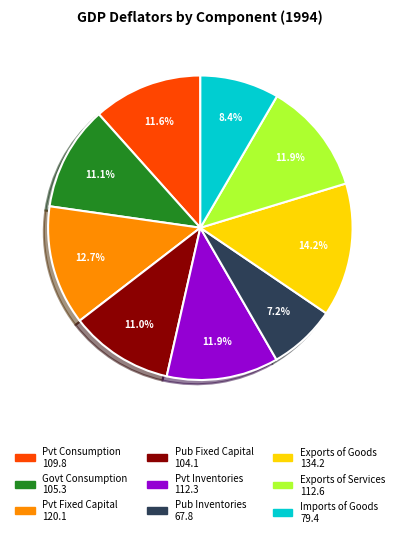

Is there a majority slice in this chart?

No